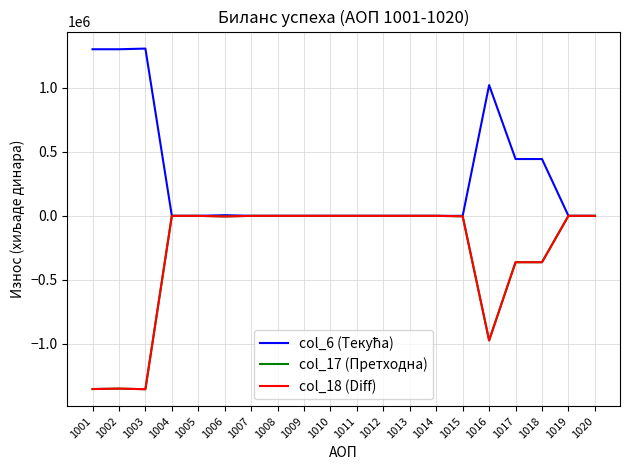

Is this an area chart (filled region under the line)?

No